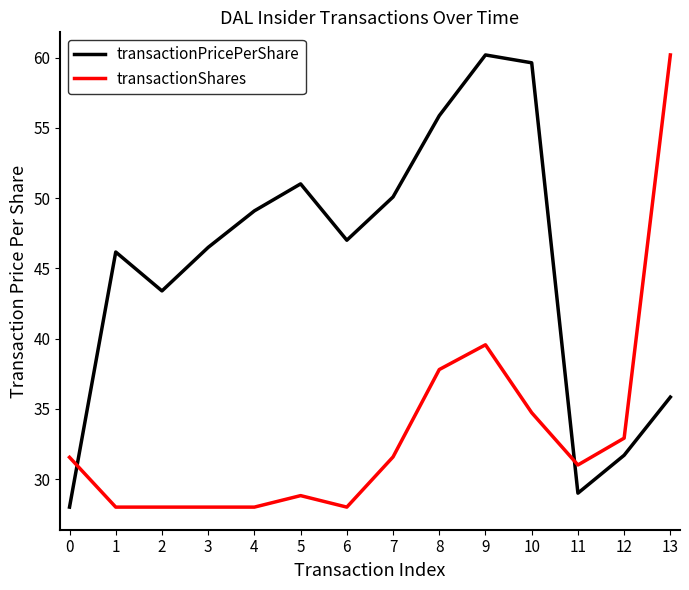

True or false: transactionShares has a value of 28.8 at 5.

True